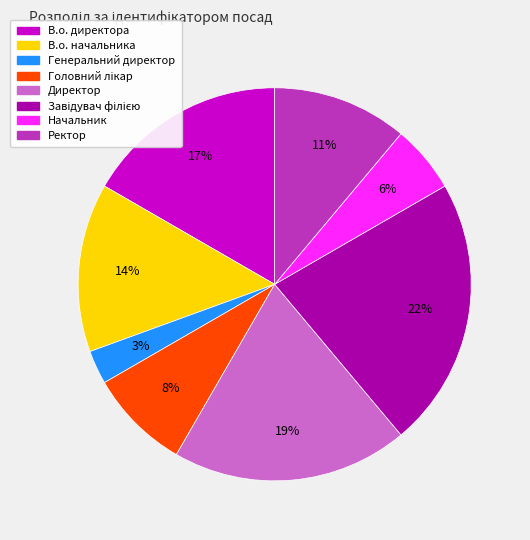

To the nearest percent, what percentage of the pie is В.о. начальника?

14%